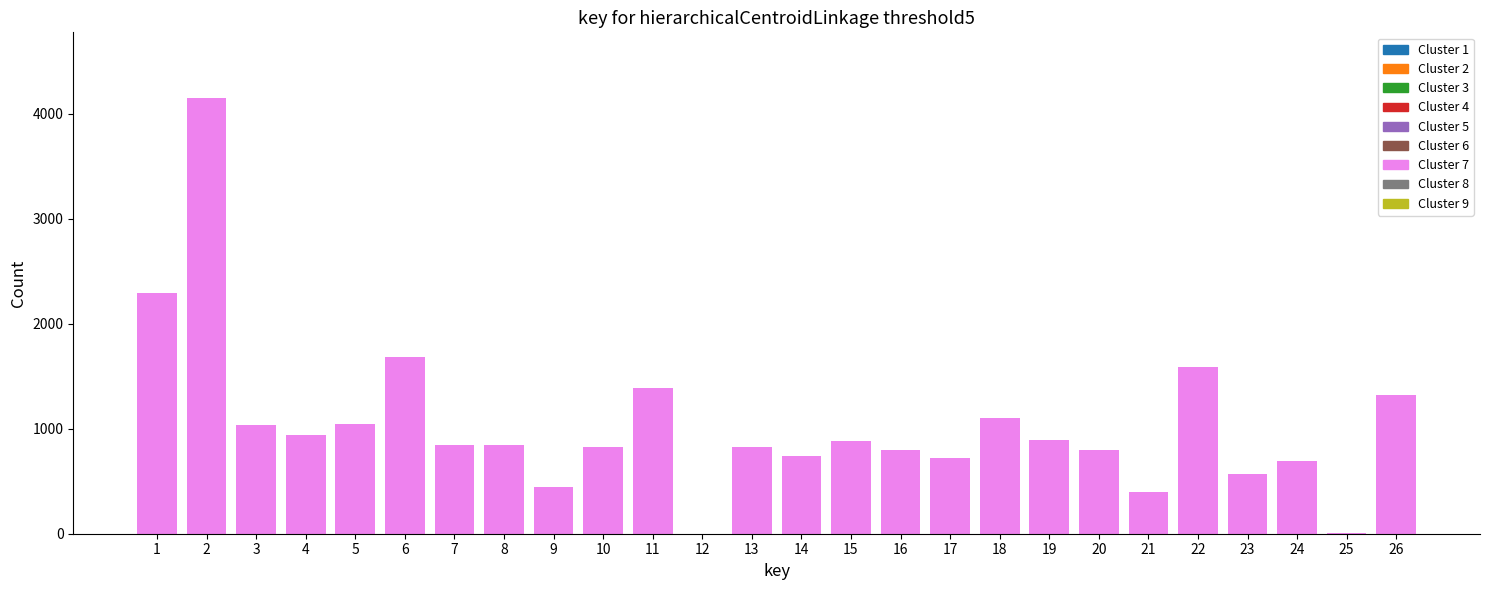

Count the number of data series in this chart.

1